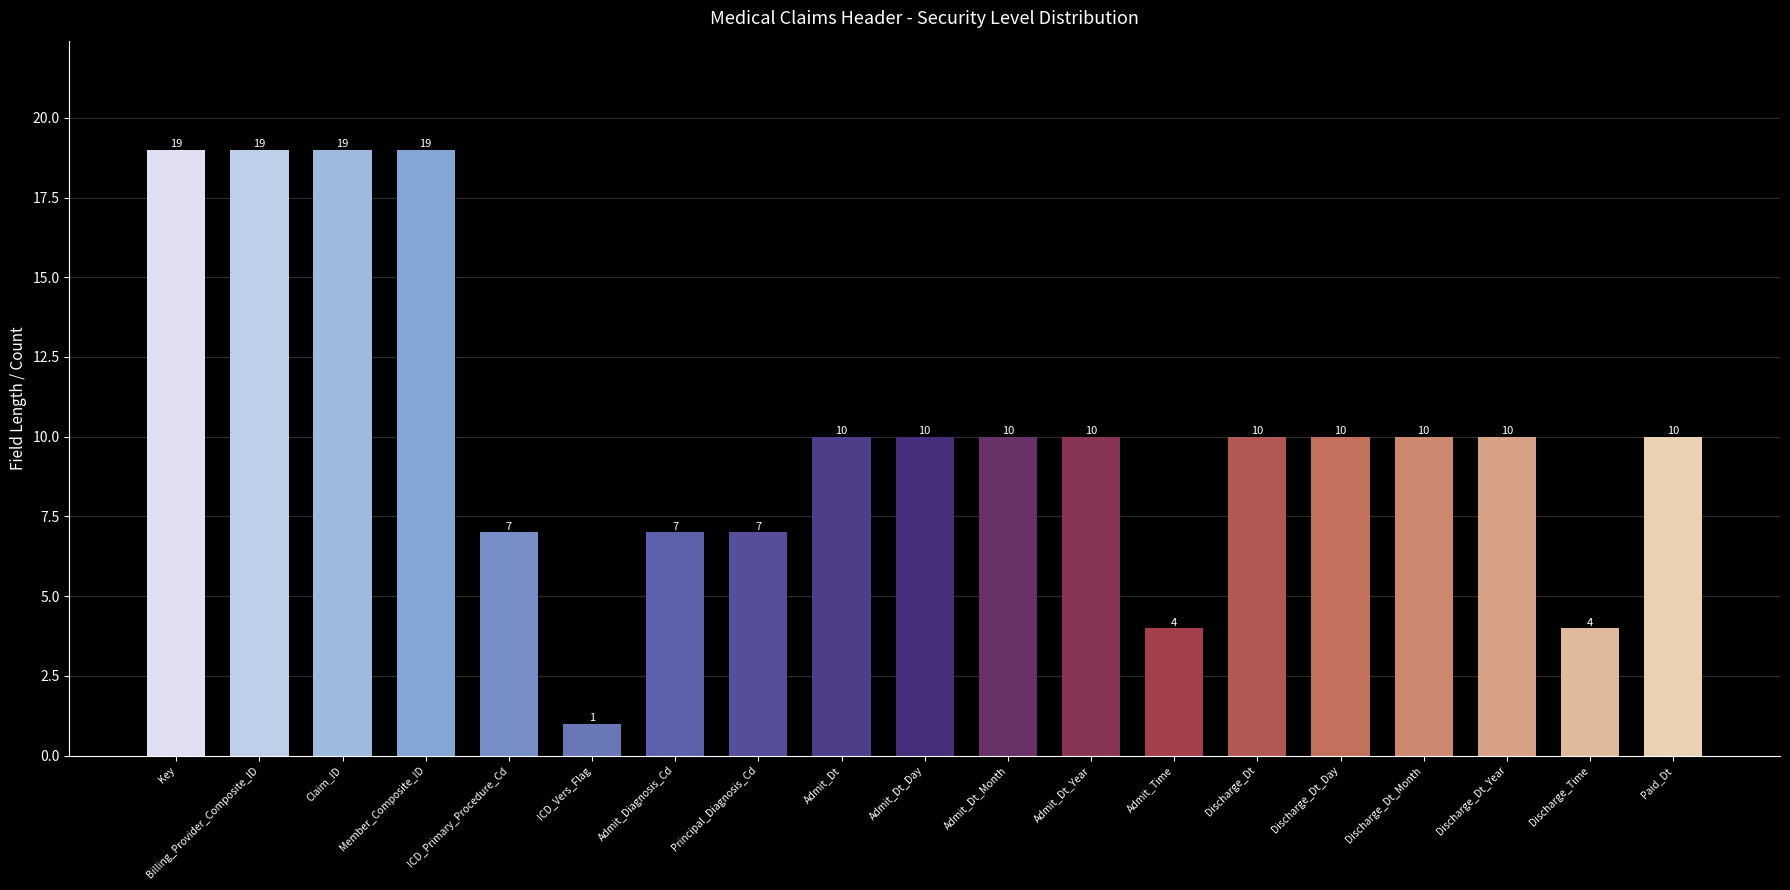

Which label corresponds to the smallest value in the chart?

ICD_Vers_Flag